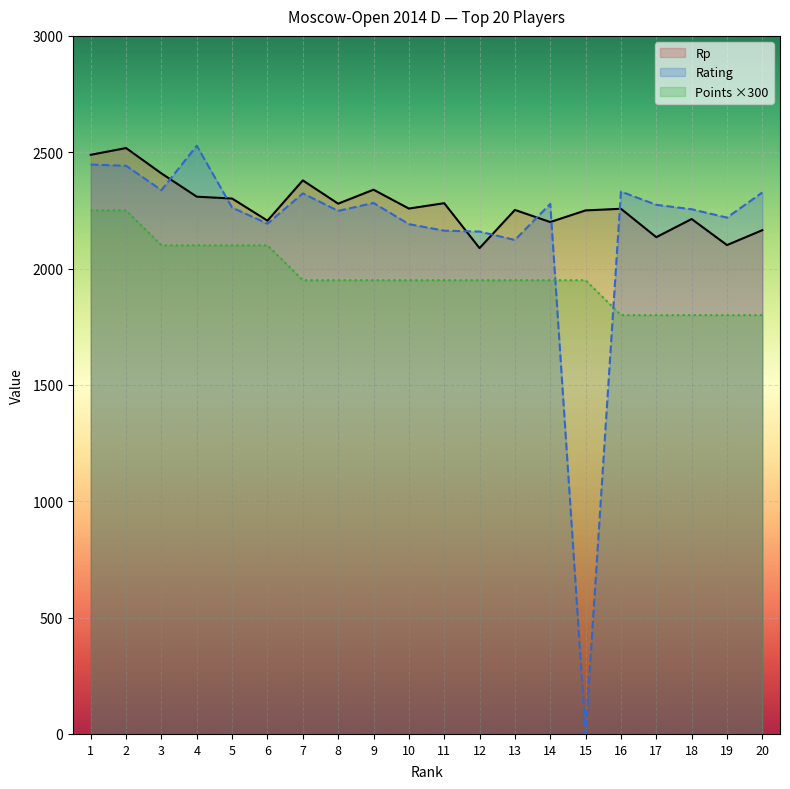

List the series in order of their peak value, highest first.

Rating, Rp, Points